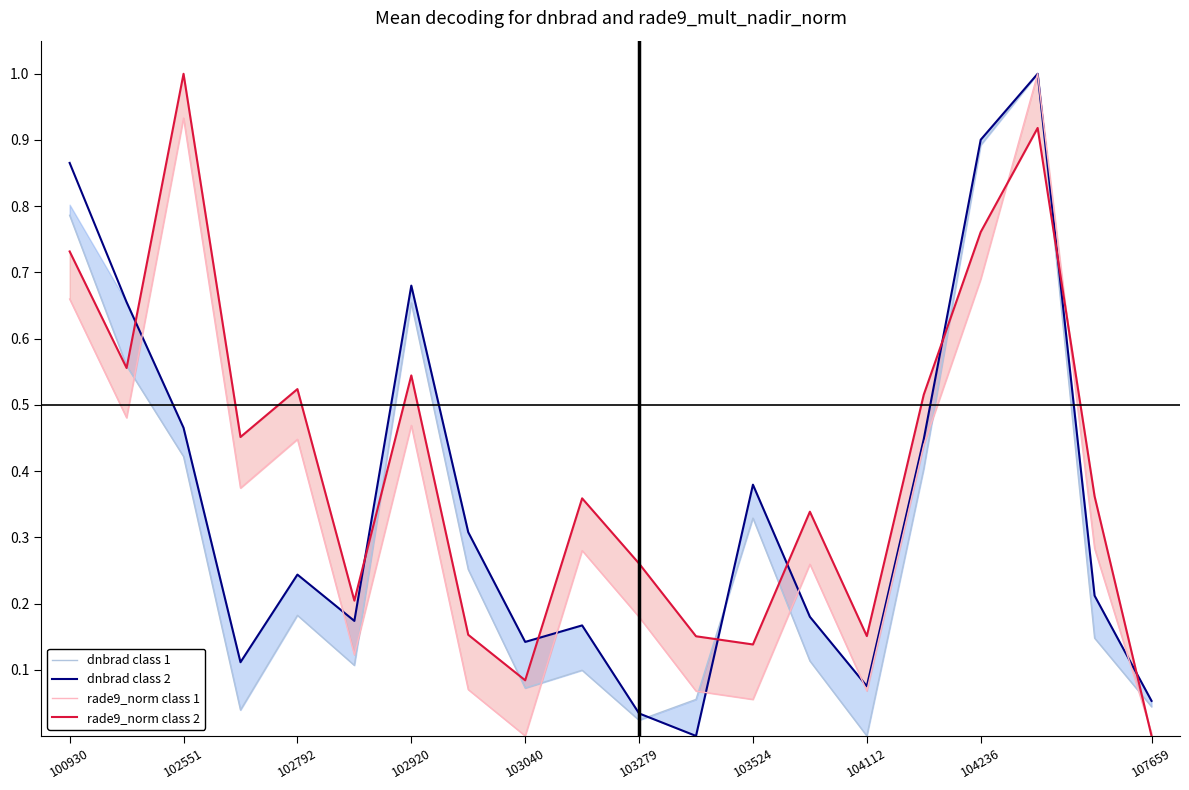

Does the chart have visible grid lines?

No